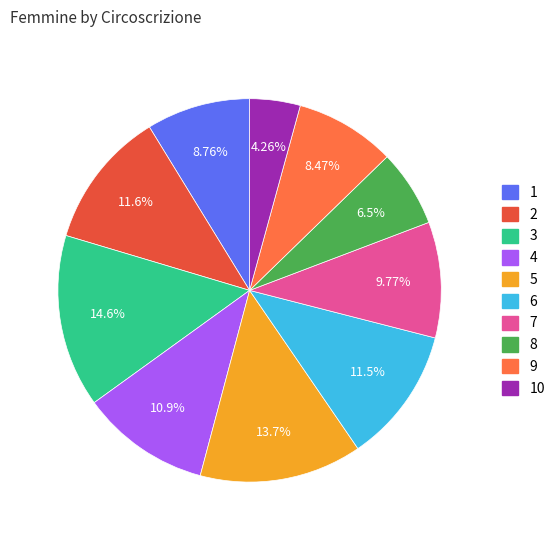

Which category has the smallest portion of the pie?

10